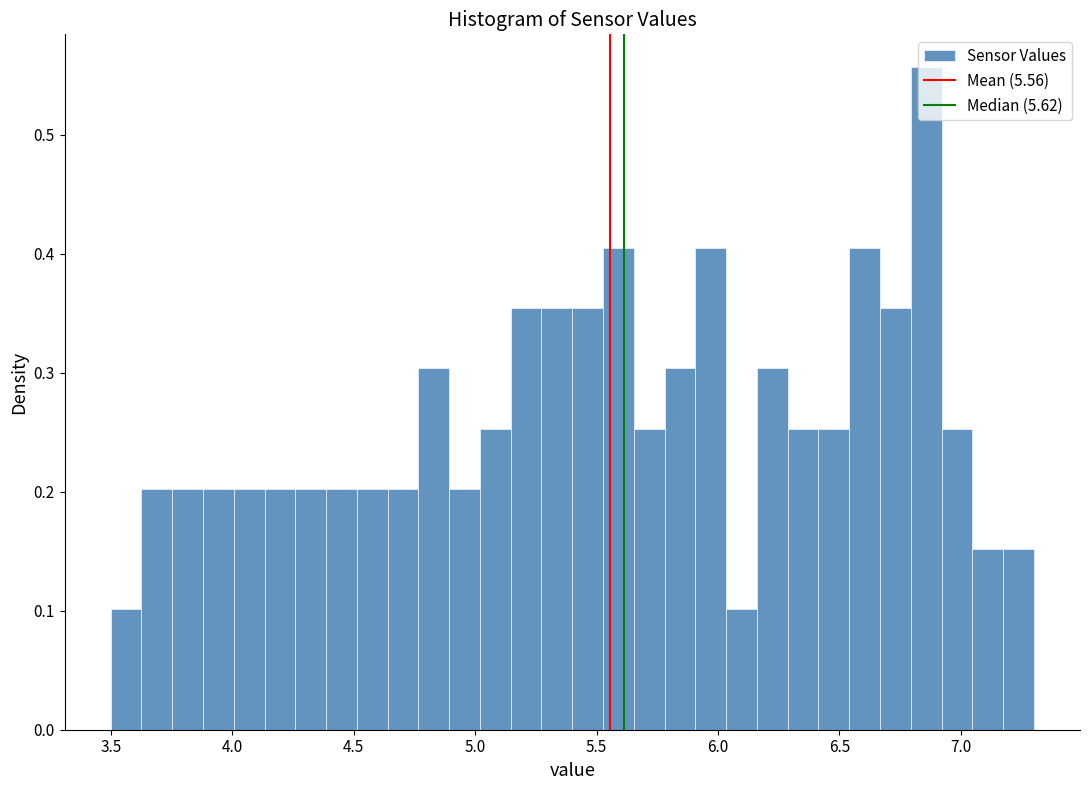

Around what value on the x-axis is the tallest bar? Give the approximate position of its centre, as read against the axis.

6.85